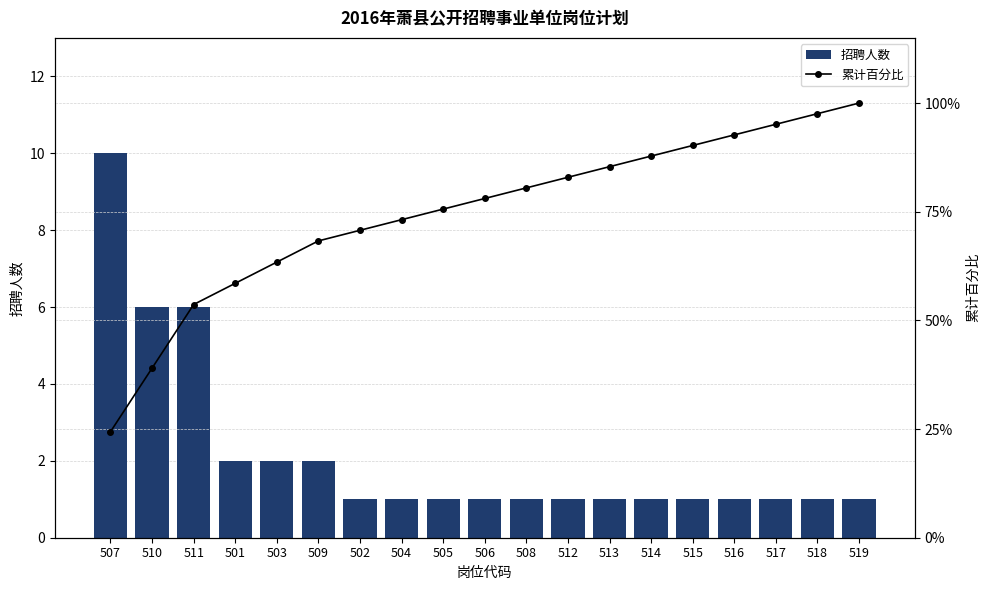

What is the spread (max minus min) of values at 505?

74.6